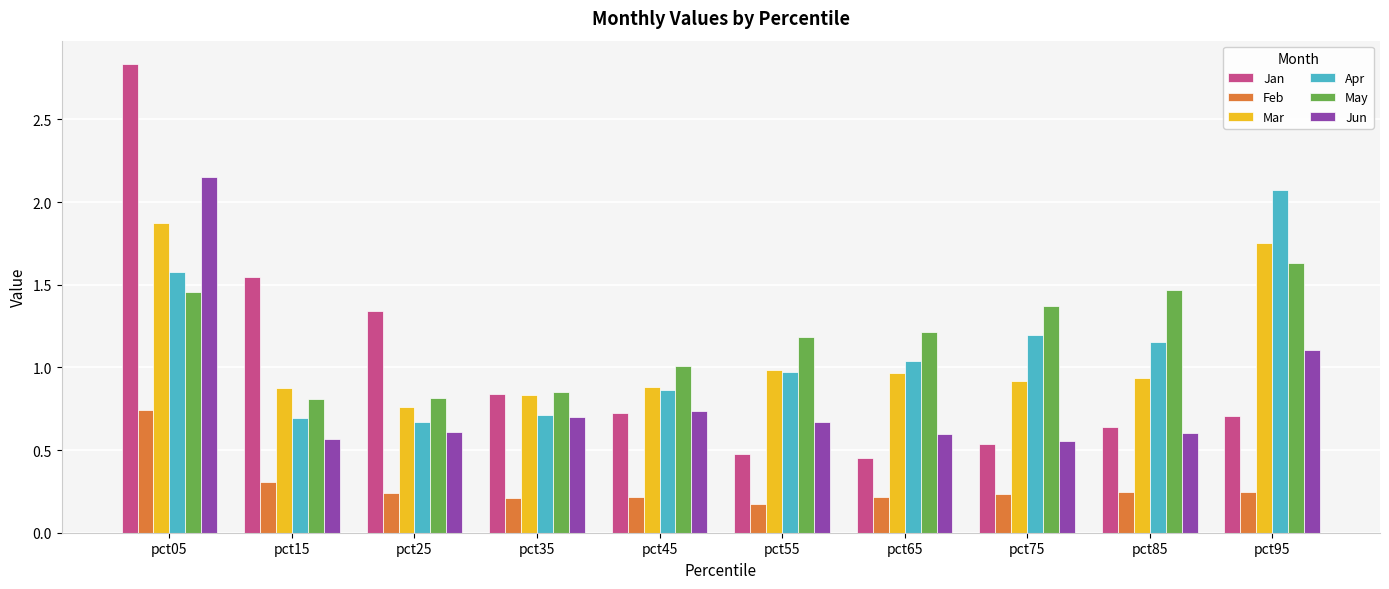

At which category is the sum across all series the highest?

pct05